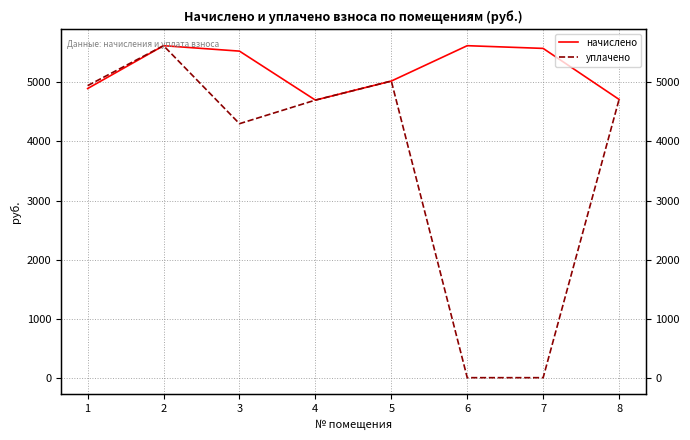

Is the value of уплачено at 8 greater than the value of начислено at 3?

No